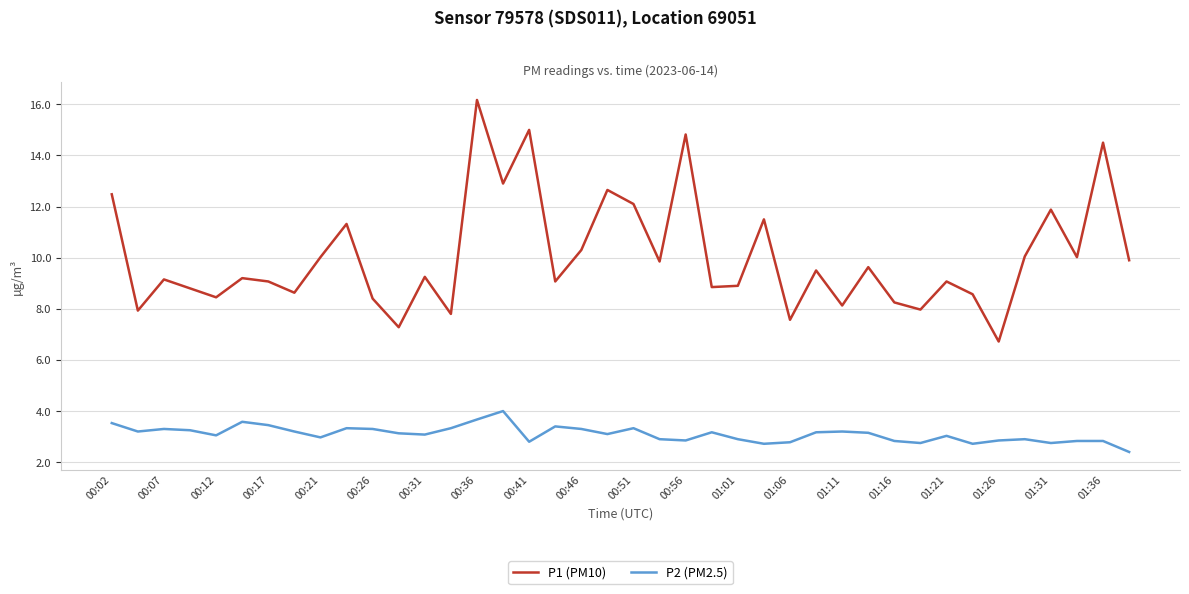

Rank the series by their maximum value, from lowest to highest.

P2 (PM2.5), P1 (PM10)